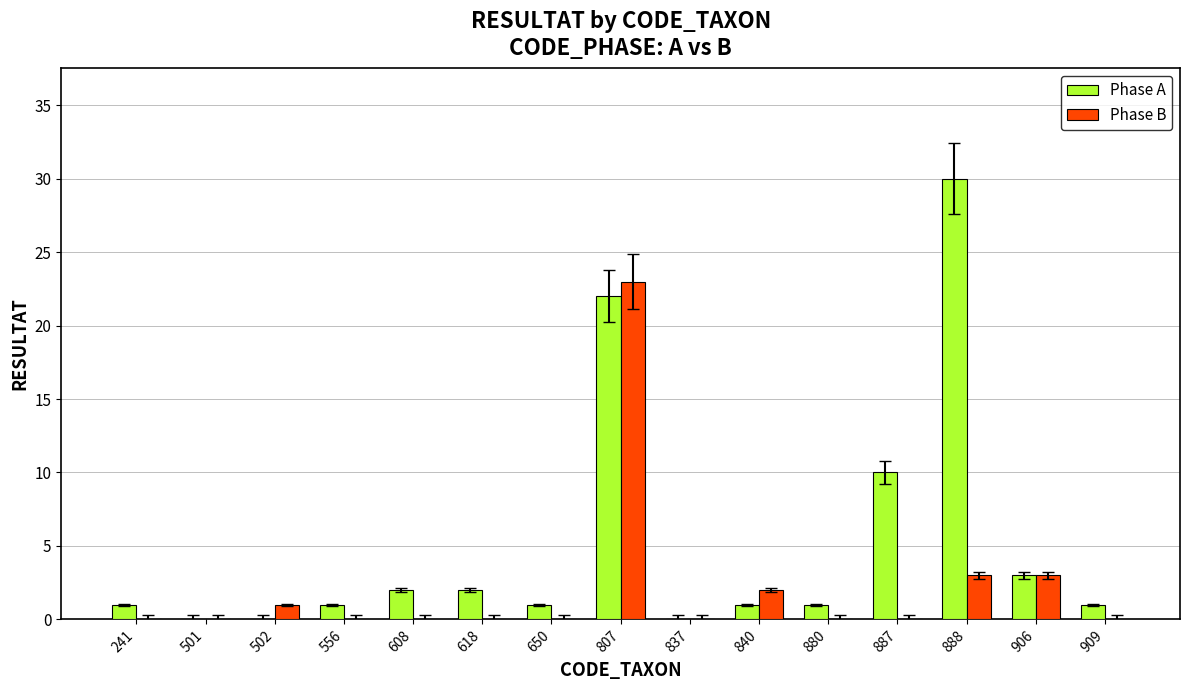

Are the bars horizontal?

No